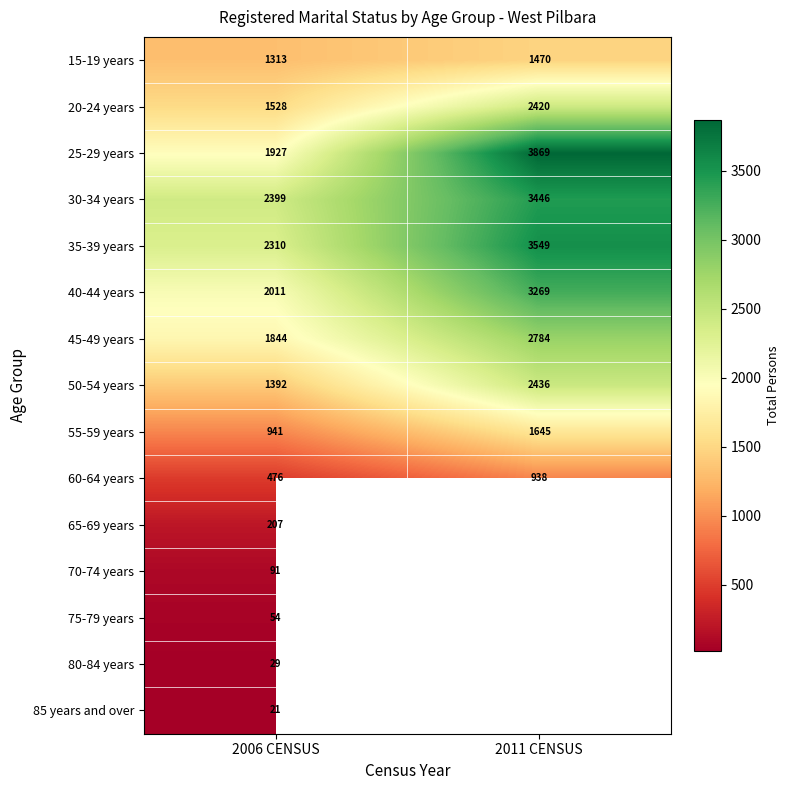

True or false: 35-39 years has a value of 3549 at 2011 CENSUS.

True